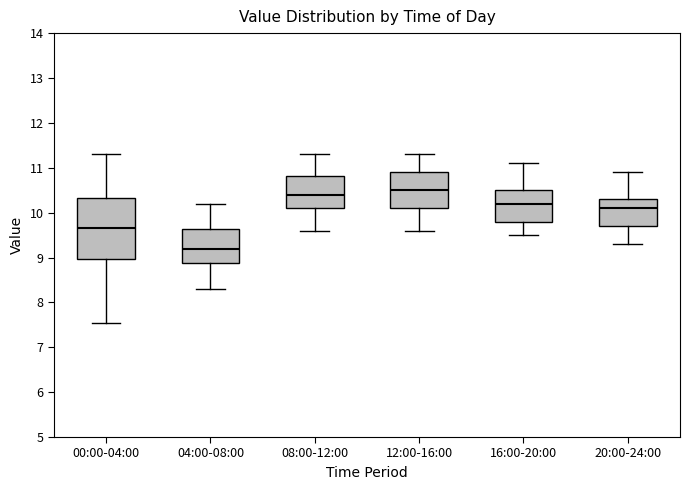

Reading left to right, transcribe this box plot: for each box, give where its median line is, the range the box spans, and where its two whiskers end, as read against the y-axis. The values are not printed on the chart, so give them approximately, as read against the axis.

00:00-04:00: median 9.7, box 9.0 to 10.3, whiskers 7.5 to 11.3
04:00-08:00: median 9.2, box 8.9 to 9.6, whiskers 8.3 to 10.2
08:00-12:00: median 10.4, box 10.1 to 10.8, whiskers 9.6 to 11.3
12:00-16:00: median 10.5, box 10.1 to 10.9, whiskers 9.6 to 11.3
16:00-20:00: median 10.2, box 9.8 to 10.5, whiskers 9.5 to 11.1
20:00-24:00: median 10.1, box 9.7 to 10.3, whiskers 9.3 to 10.9